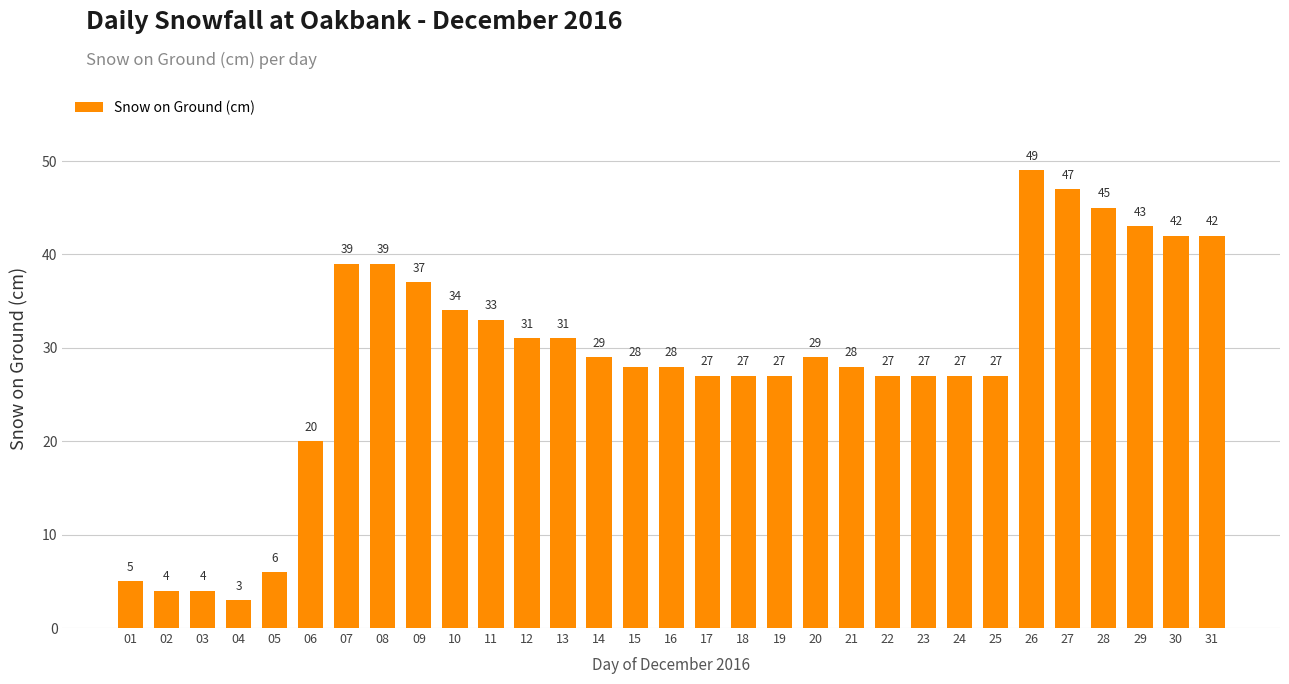

Reading right to left, transcribe all the data shown in this chart.

31=42	30=42	29=43	28=45	27=47	26=49	25=27	24=27	23=27	22=27	21=28	20=29	19=27	18=27	17=27	16=28	15=28	14=29	13=31	12=31	11=33	10=34	09=37	08=39	07=39	06=20	05=6	04=3	03=4	02=4	01=5